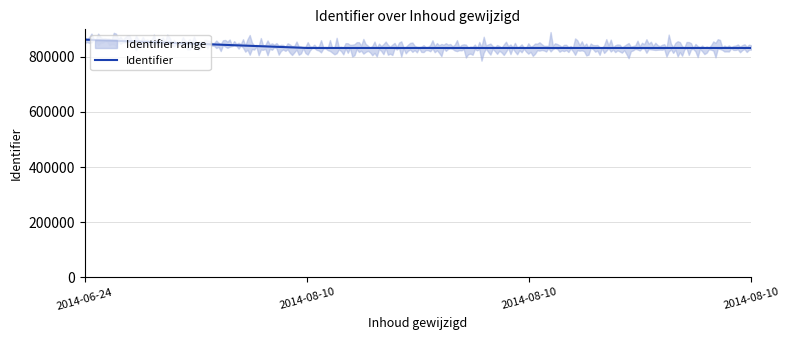

Is it true that the value at 2014-08-10 is 1259803?

False